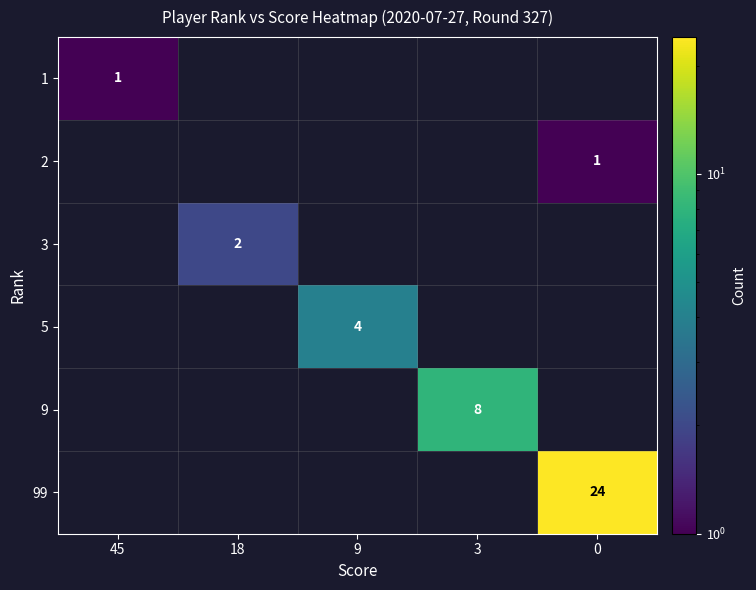

The 9 series shows 5 at 3. True or false?

False